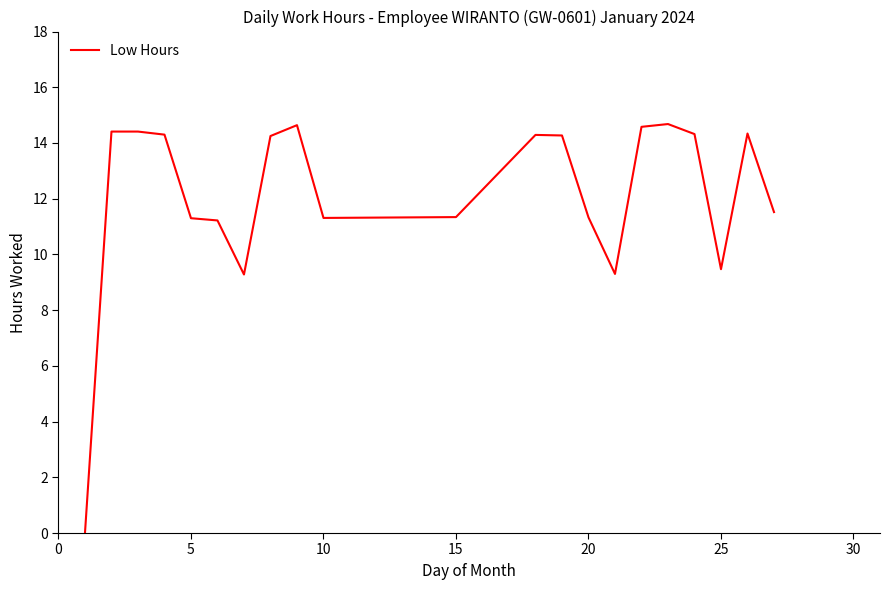

What is the difference between the maximum and minimum values?

14.7